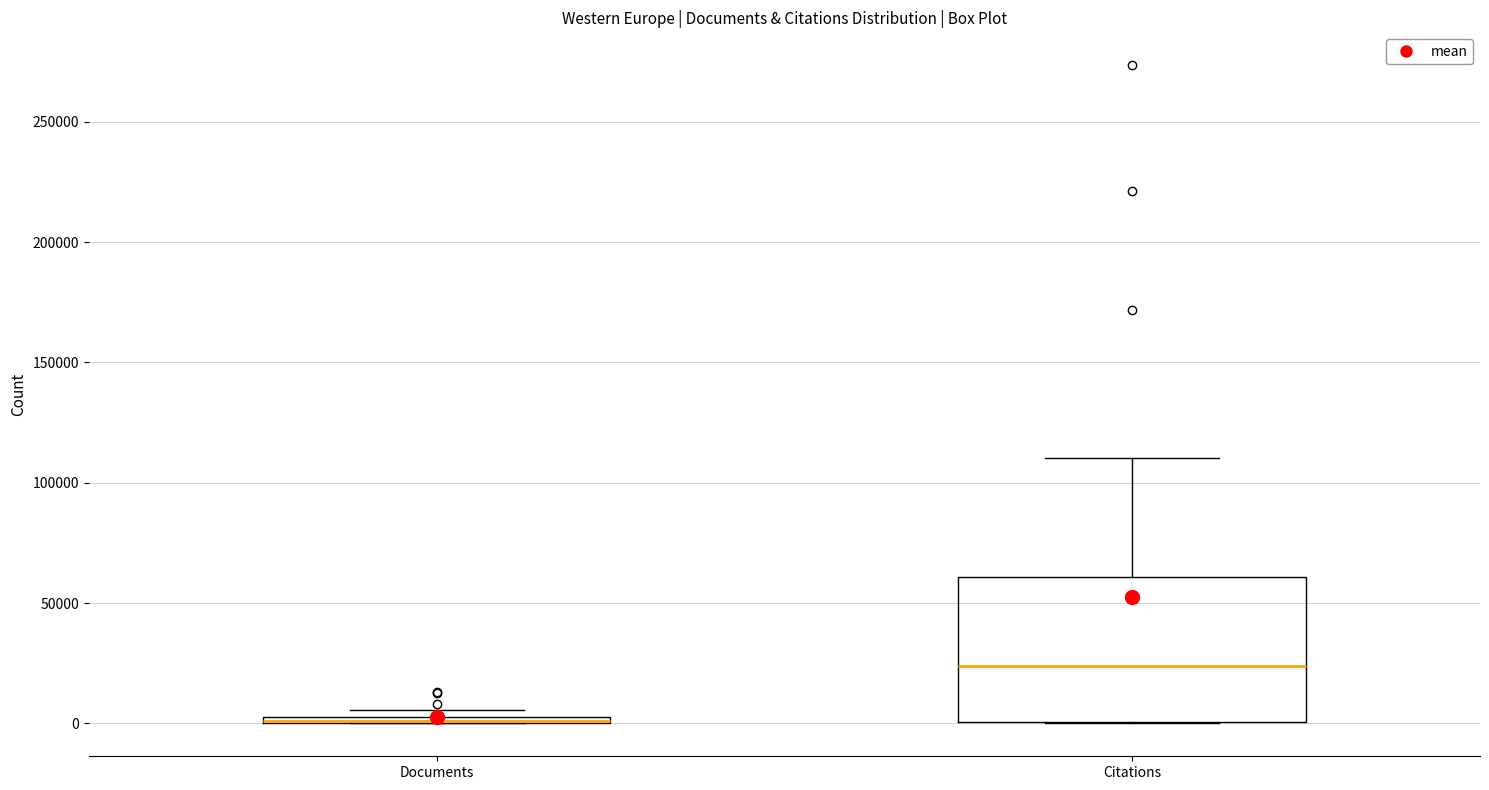

Which box is the tallest, from its lower edge to its upper edge?

Citations